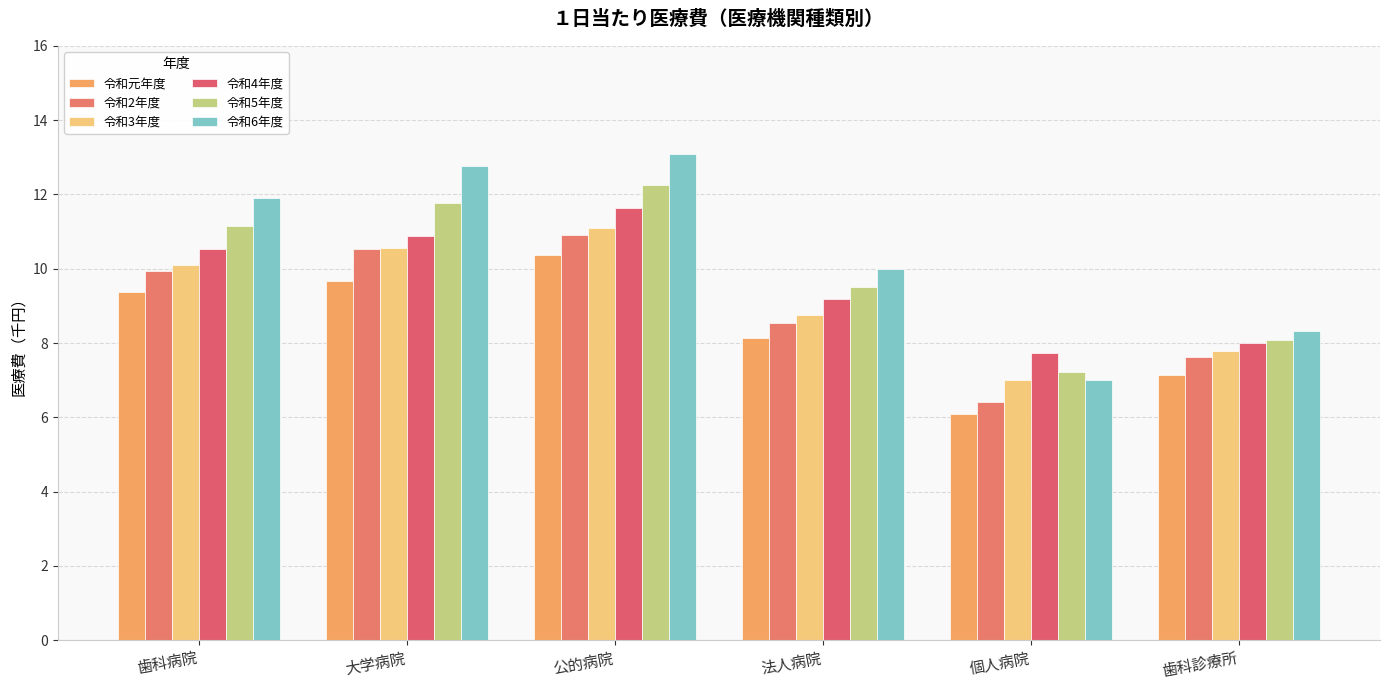

What is the spread (max minus min) of values at 歯科診療所?

1.2